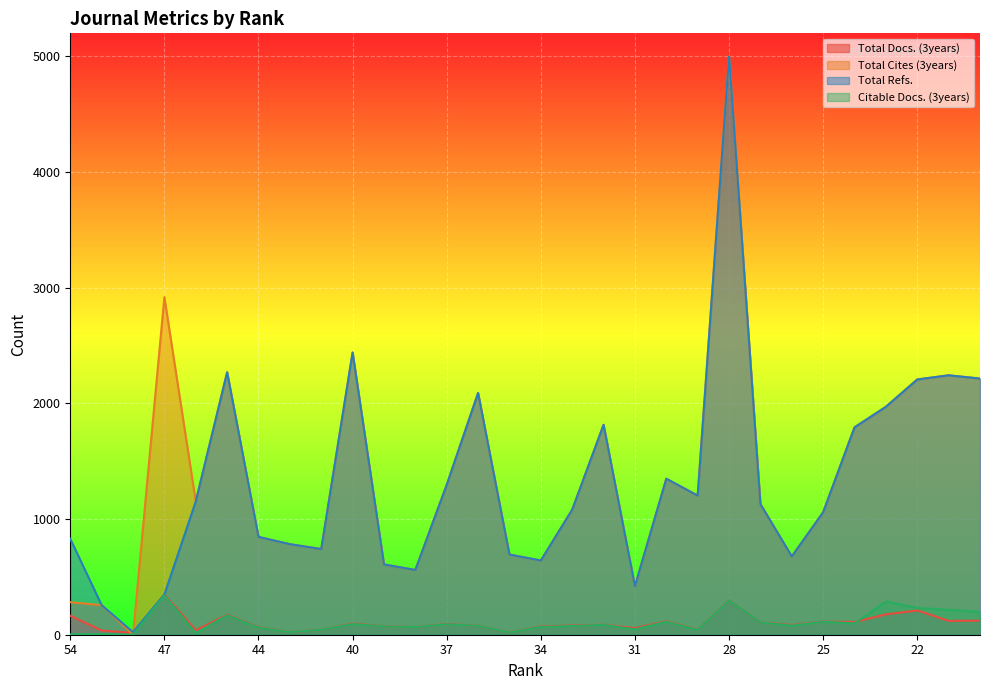

Is it true that Total Docs. (3years) equals 130 at 32?

False